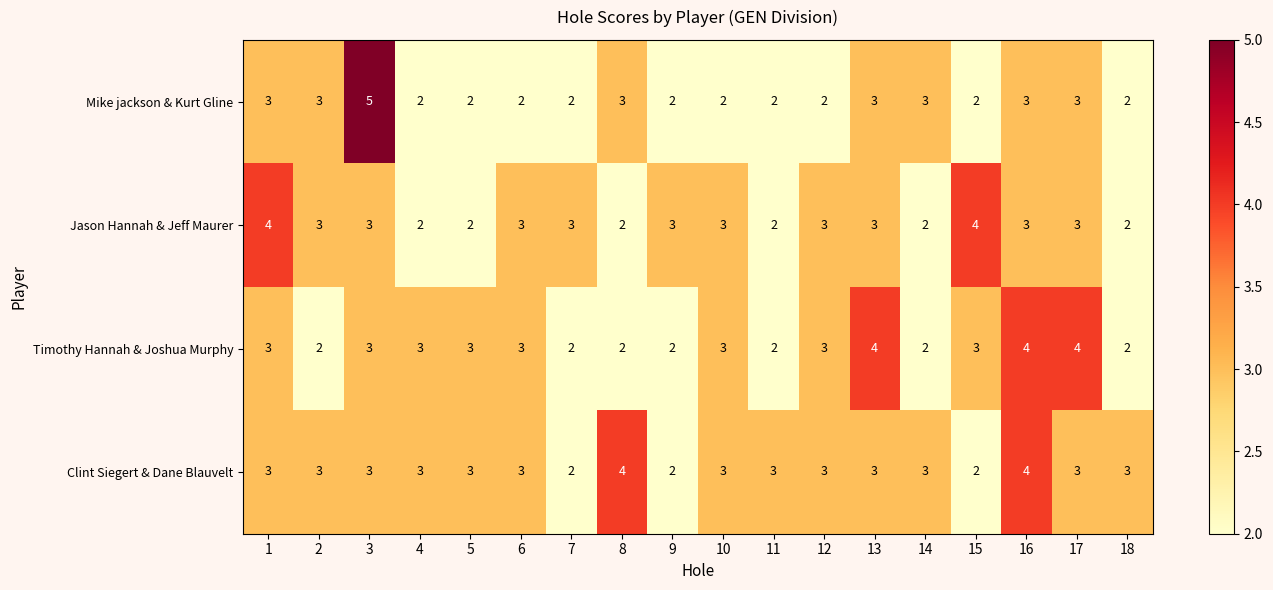

True or false: Clint Siegert & Dane Blauvelt has a value of 3 at 11.

True